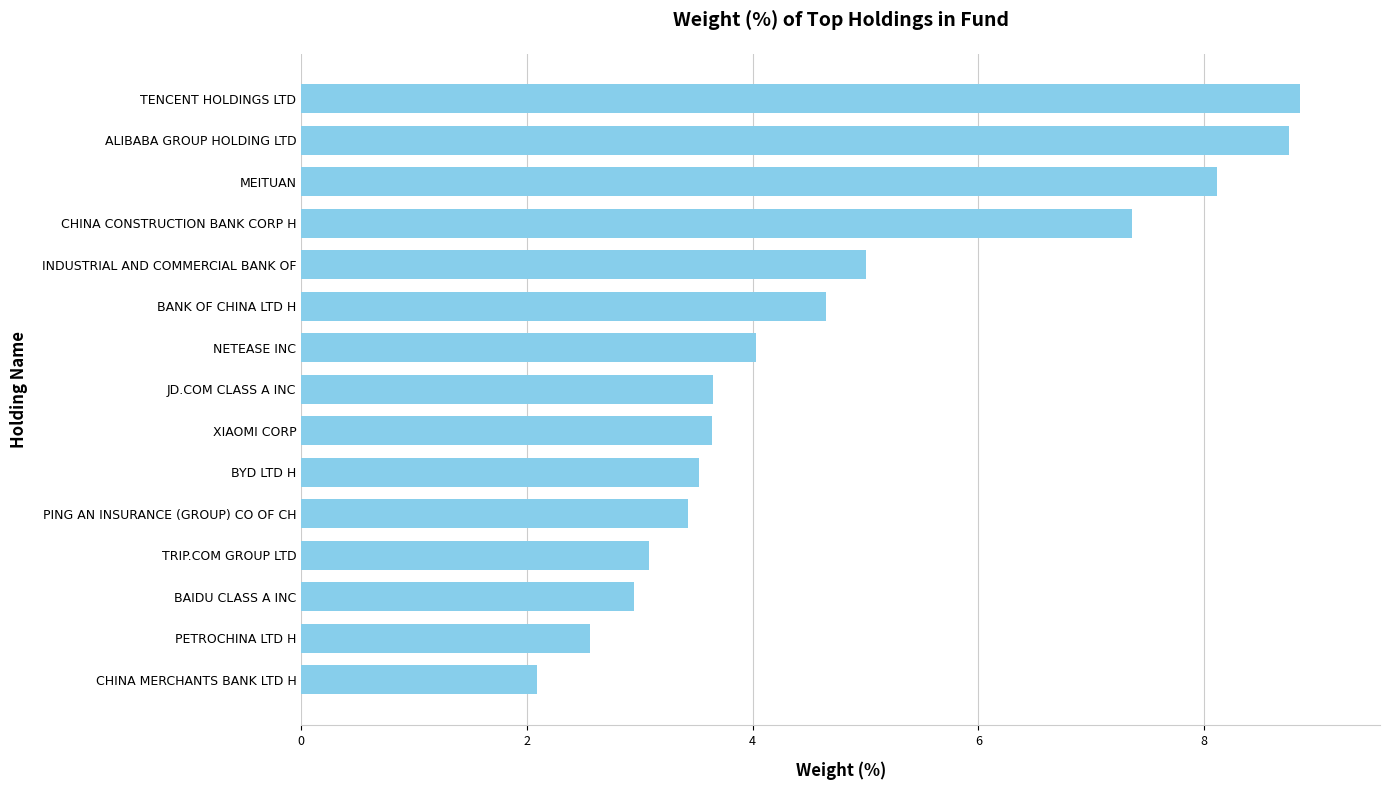

How many data points are less than 3?

3